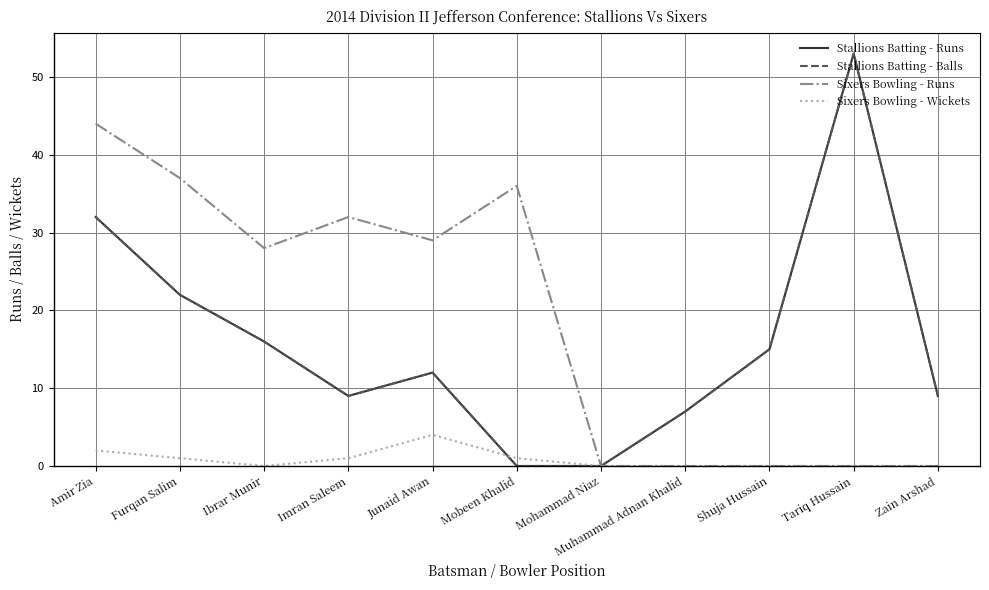

Does the chart display data point markers on the line(s)?

No